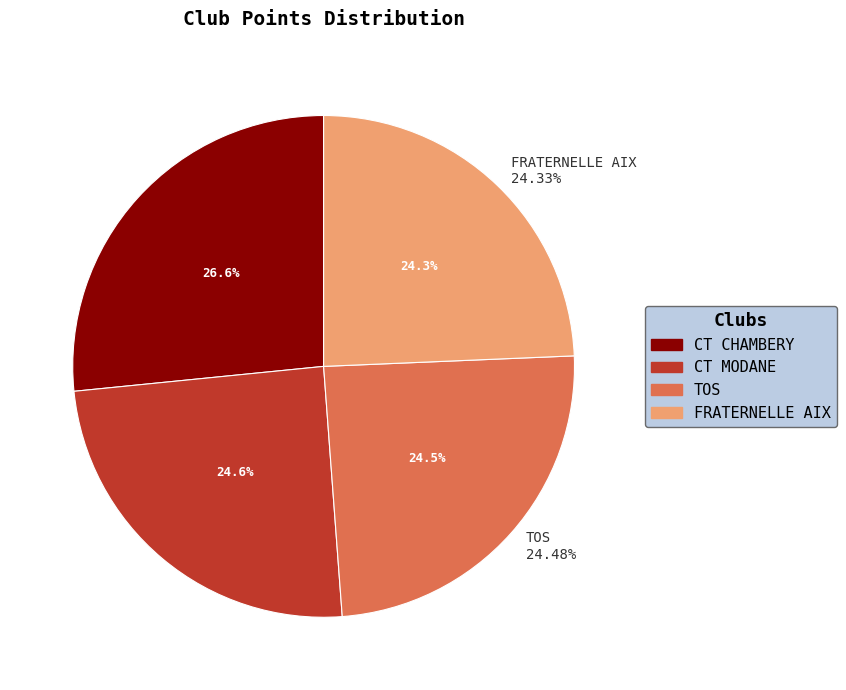

What is the largest slice in the pie chart?

CT CHAMBERY